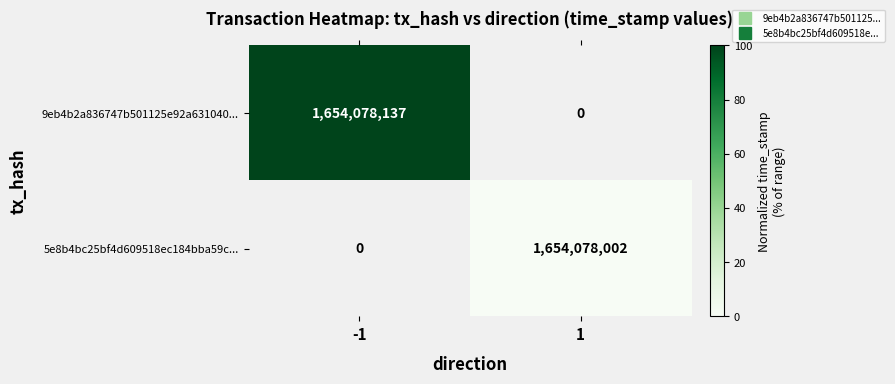

Is it true that 5e8b4bc25bf4d609518ec184bba59c... equals 0.0 at 1?

True